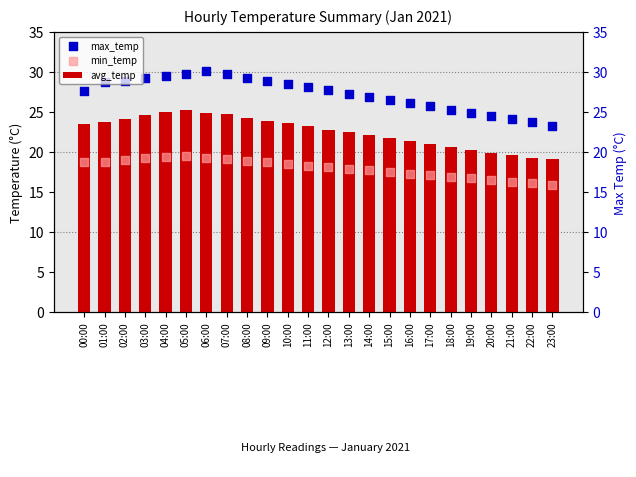

Which series reaches the maximum Y coordinate?

max_temp